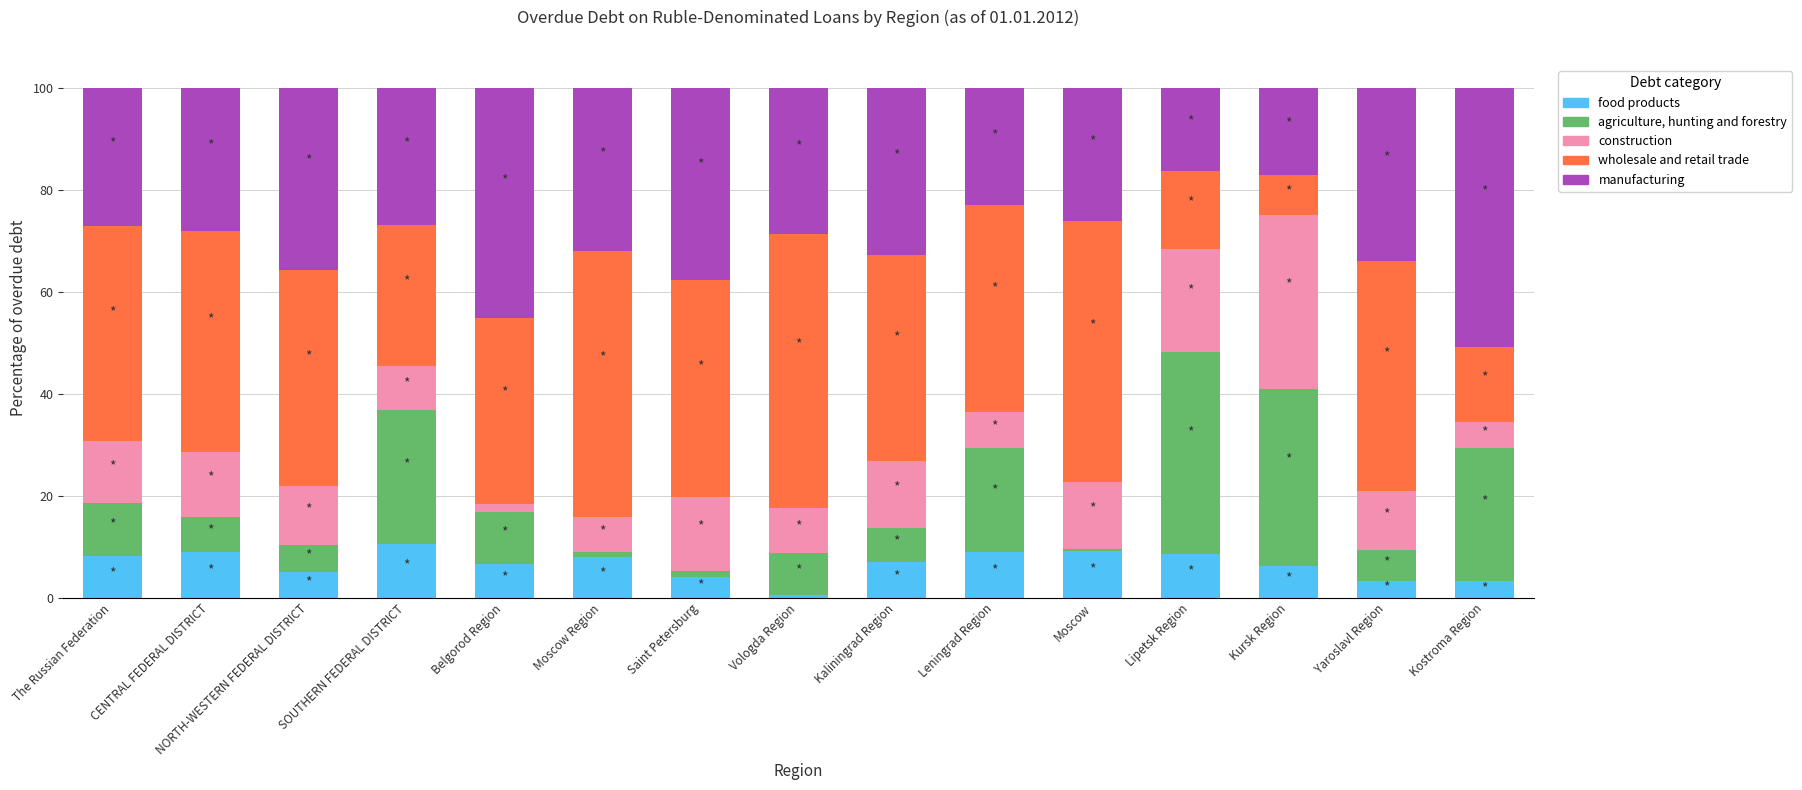

What is the highest value of the food products series?

10.5